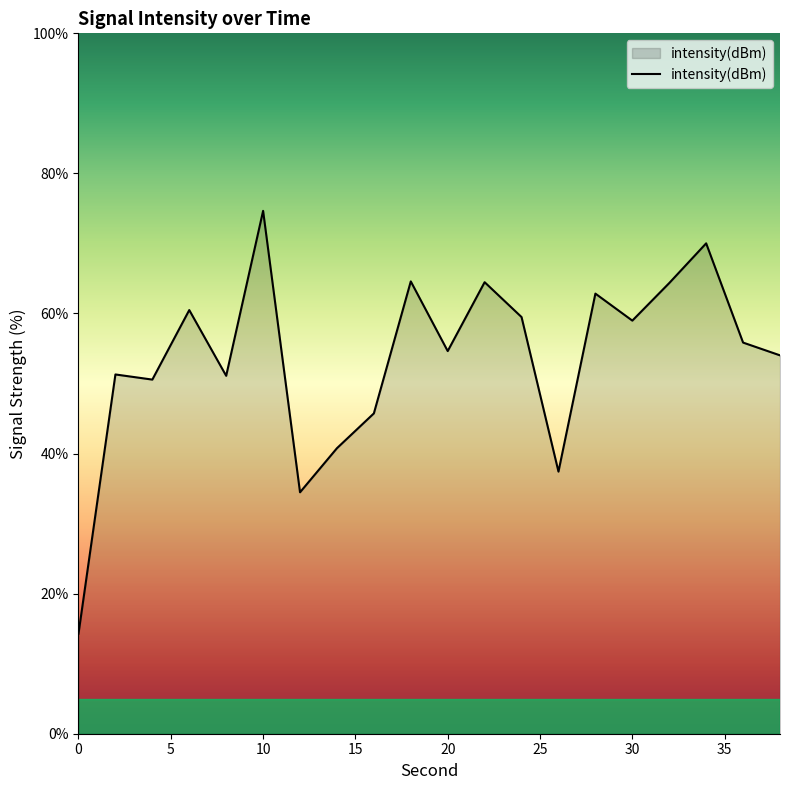

Count the number of categories in the chart.

20